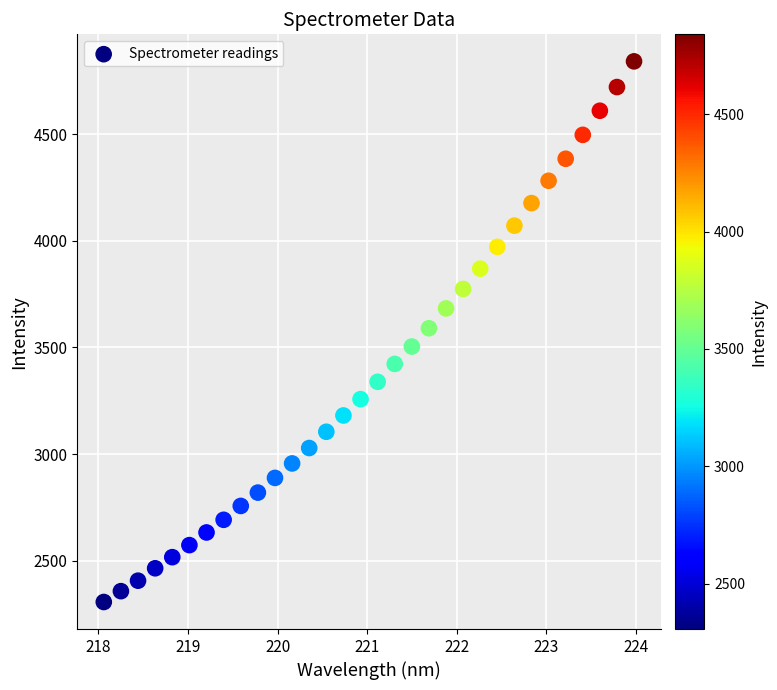

What is the range of X values (max minus min)?

5.9